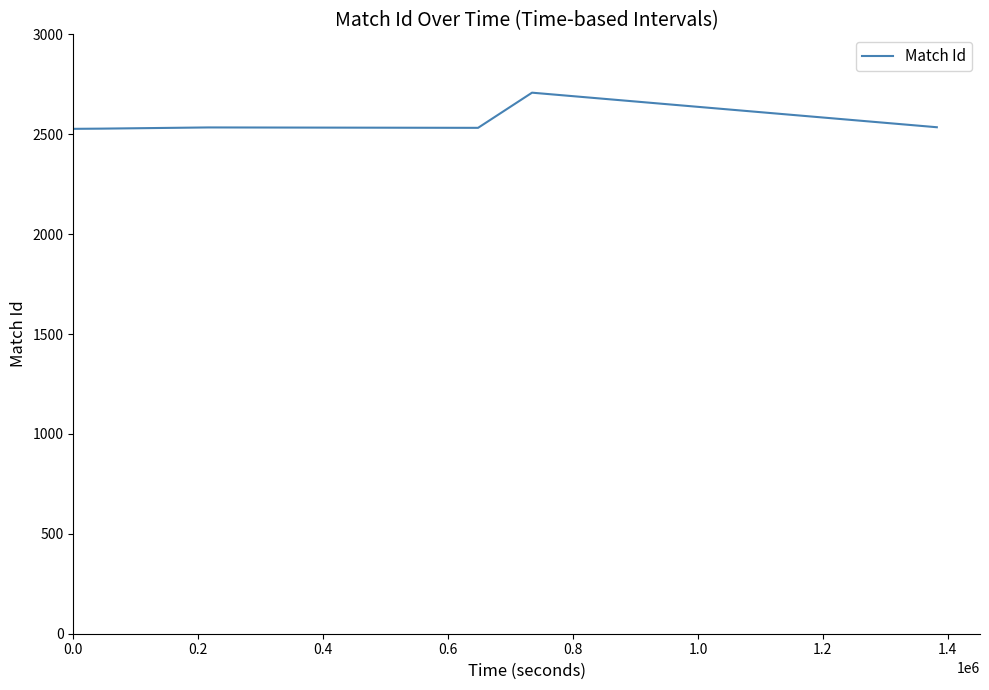

How many interior local peaks (higher than both neighbors) does the data have?

2